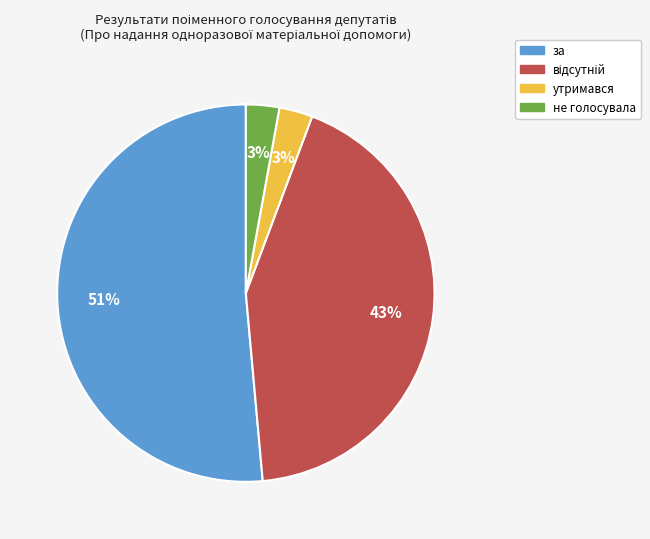

Which has a higher value, не голосувала or за?

за